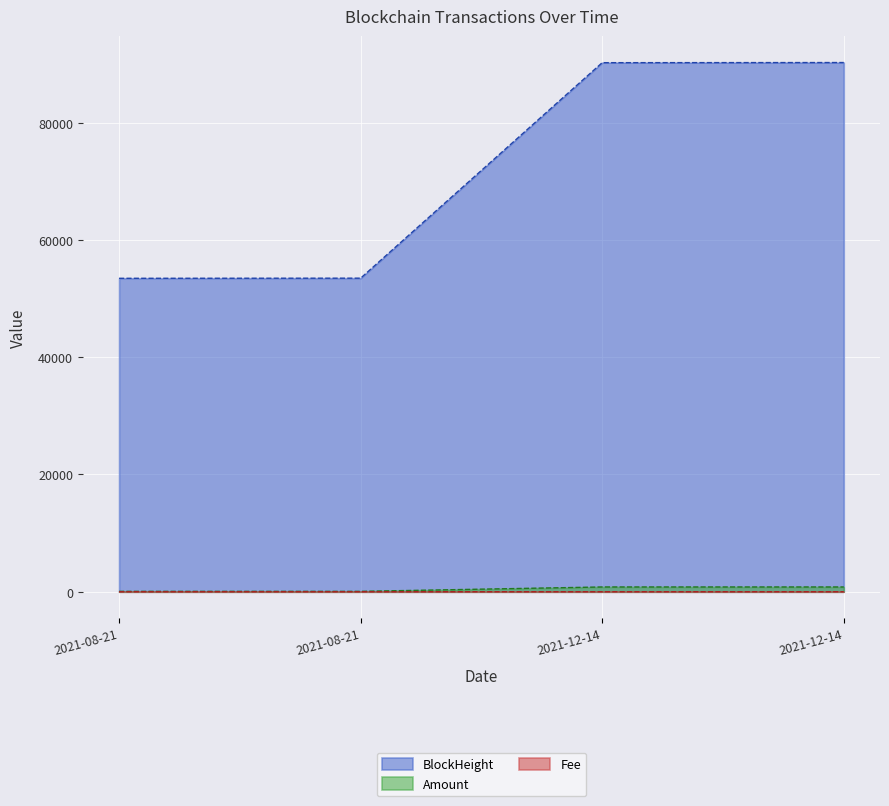

What are all the series names shown in the legend?

BlockHeight, Amount, Fee